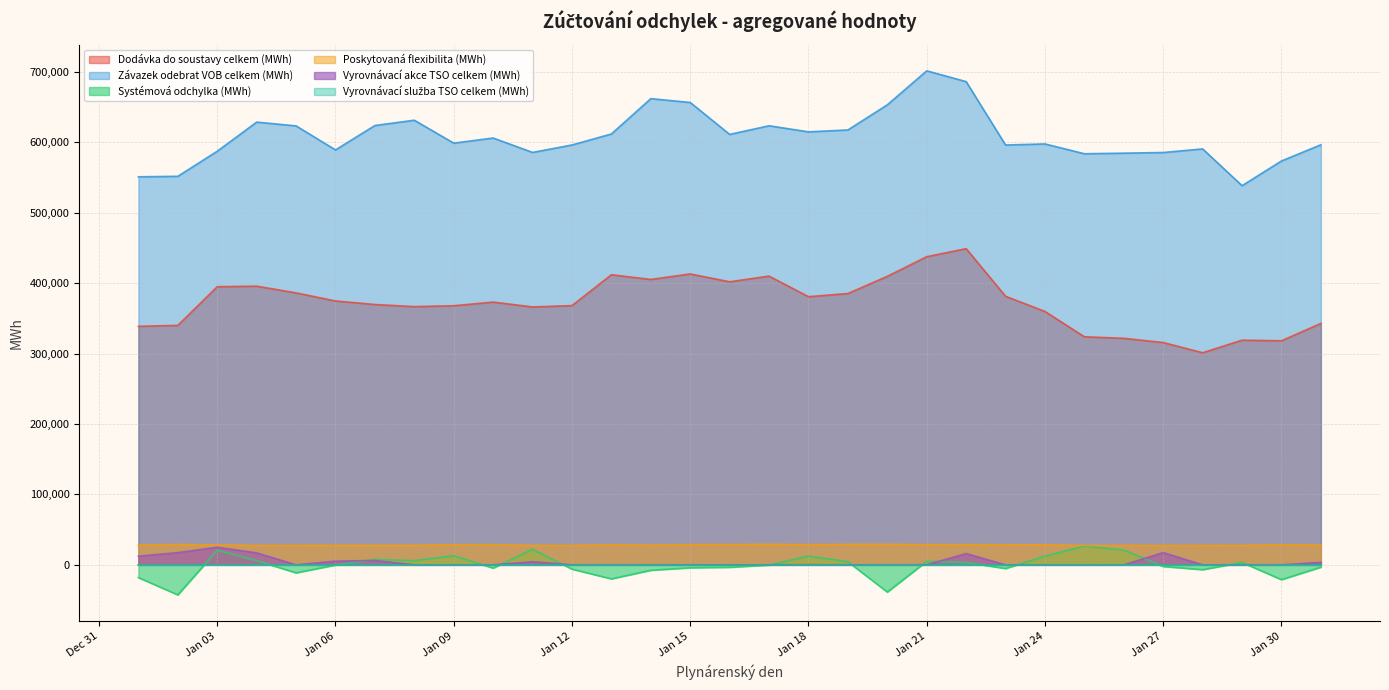

After their last crossing, which series has the higher values: Systémová odchylka (MWh) or Vyrovnávací akce TSO celkem (MWh)?

Vyrovnávací akce TSO celkem (MWh)